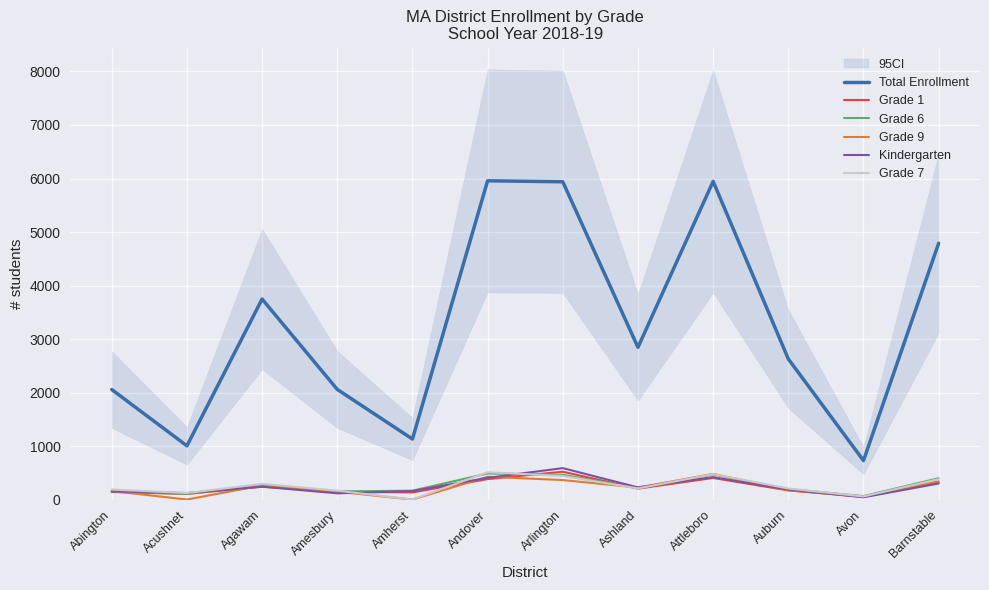

Is it true that Total Enrollment equals 2315 at Andover?

False